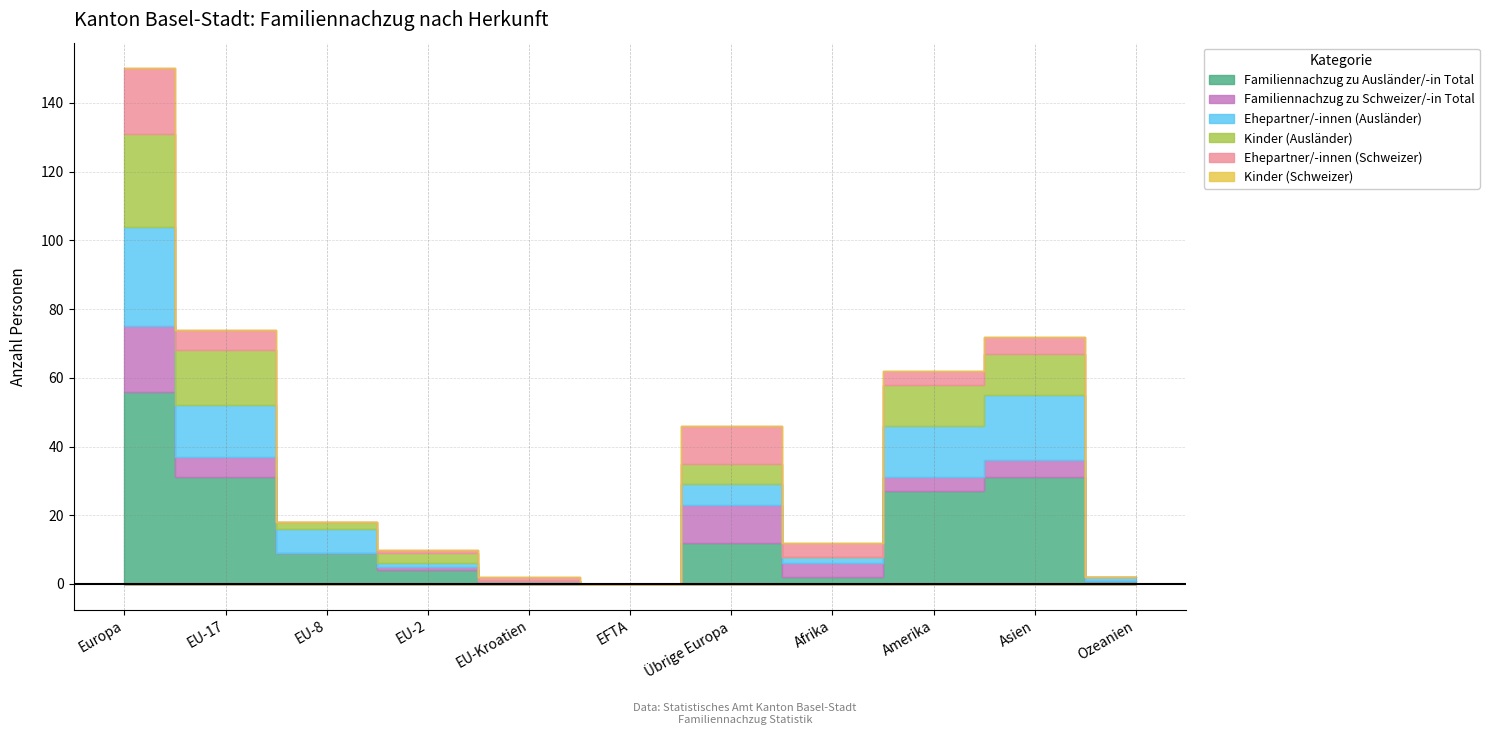

At how many categories does at least one series exceed 53?

1